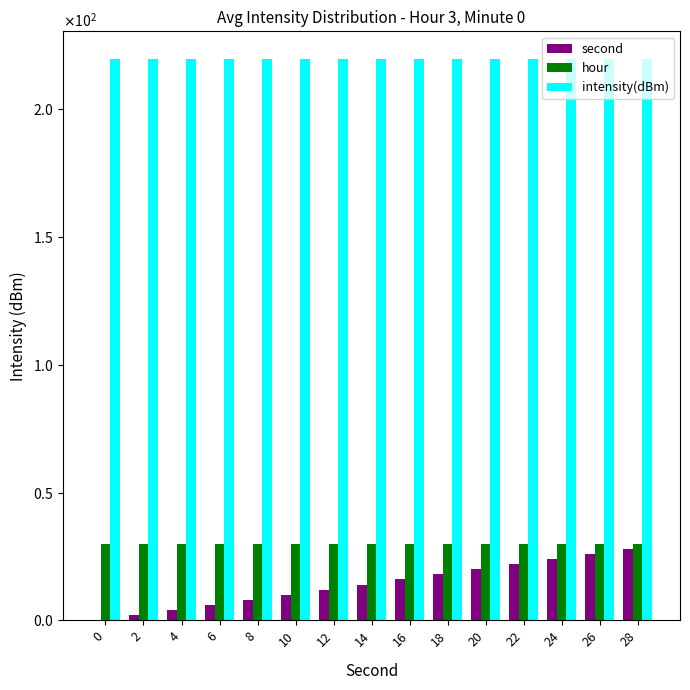

What is the value of the intensity(dBm) bar at the 5th from the left?

219.5